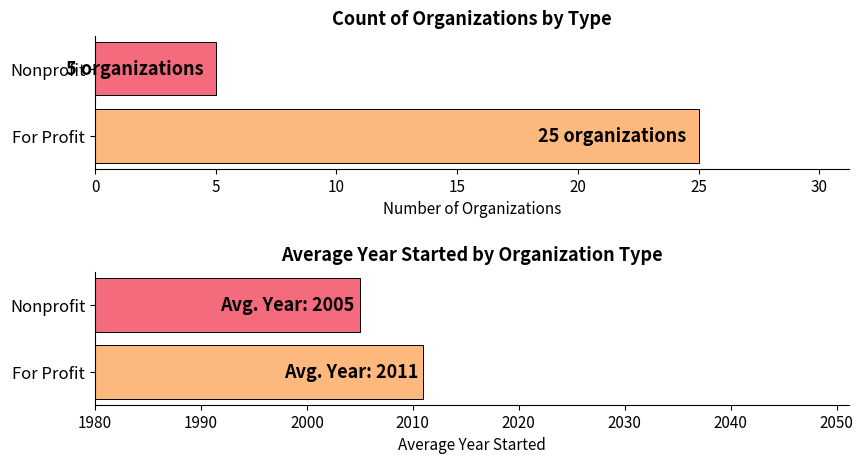

Is it true that the value at Nonprofit is 2?

False